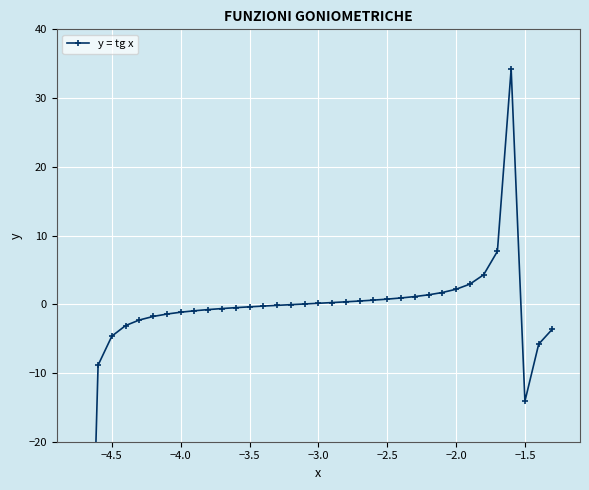

What is the change in value from −3.0 to −2.0?

+2.0